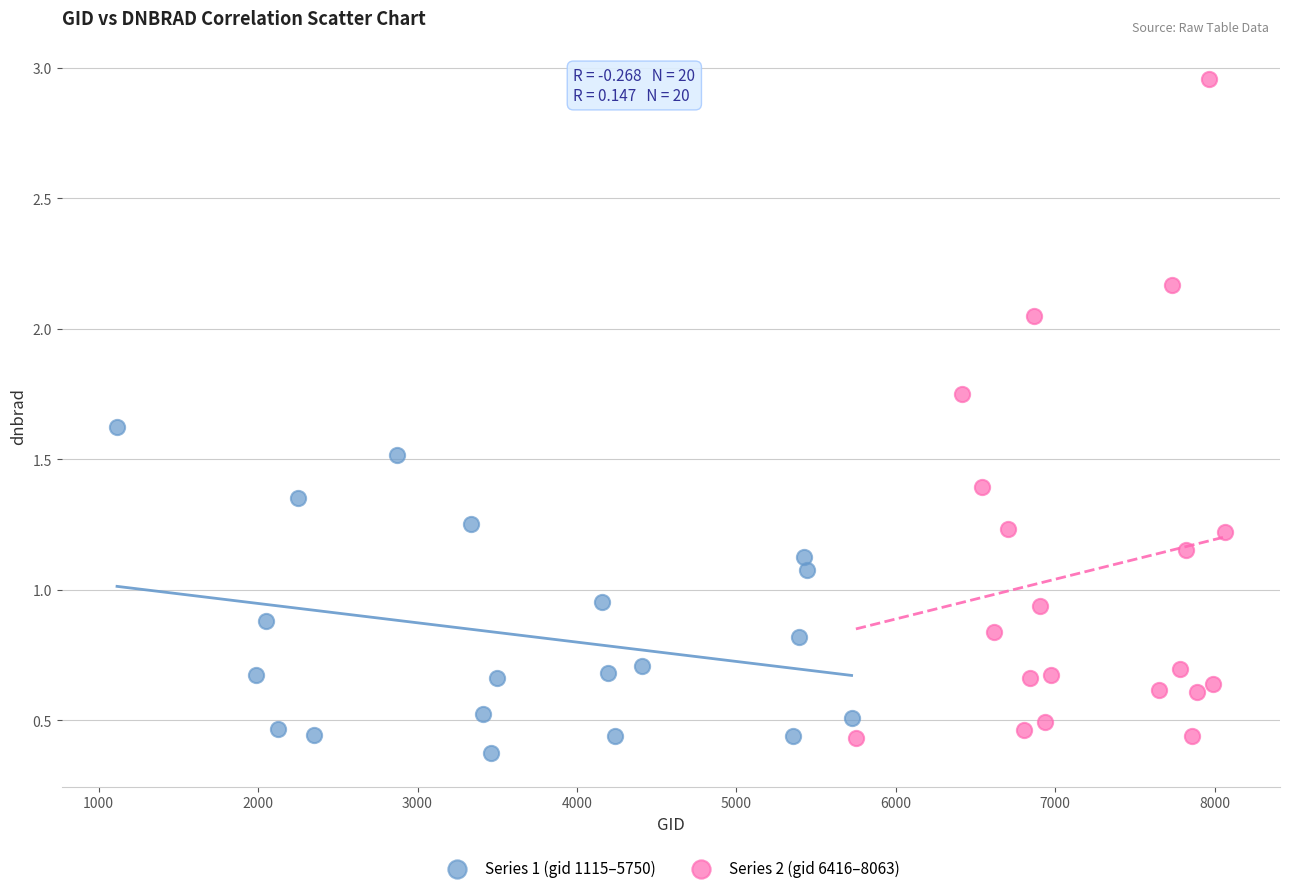

Which series has the largest Y range (max minus min)?

Series 2 (gid 6416–8063)